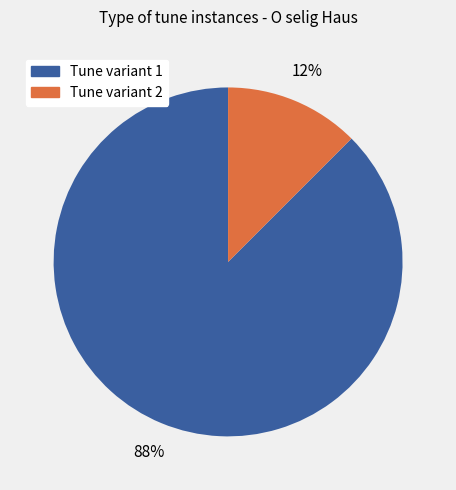

To the nearest percent, what is the average slice percentage?

50%